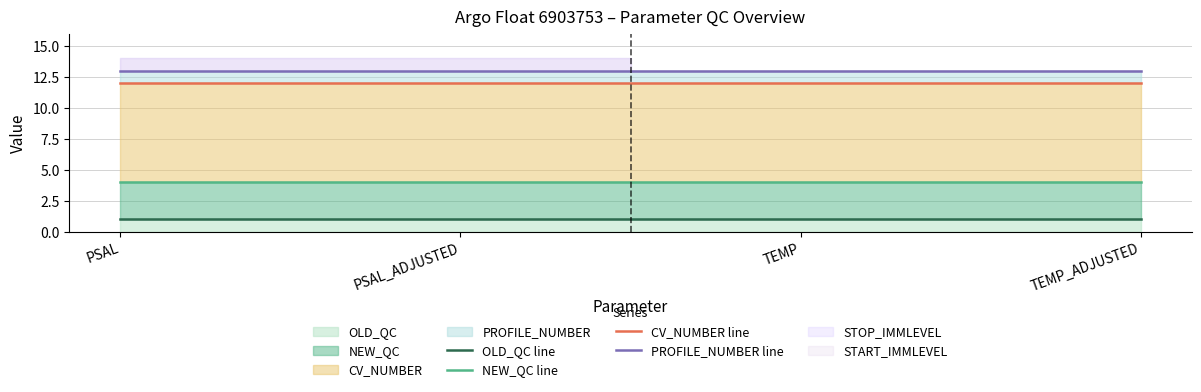

Between PSAL and TEMP_ADJUSTED, which is larger?

PSAL